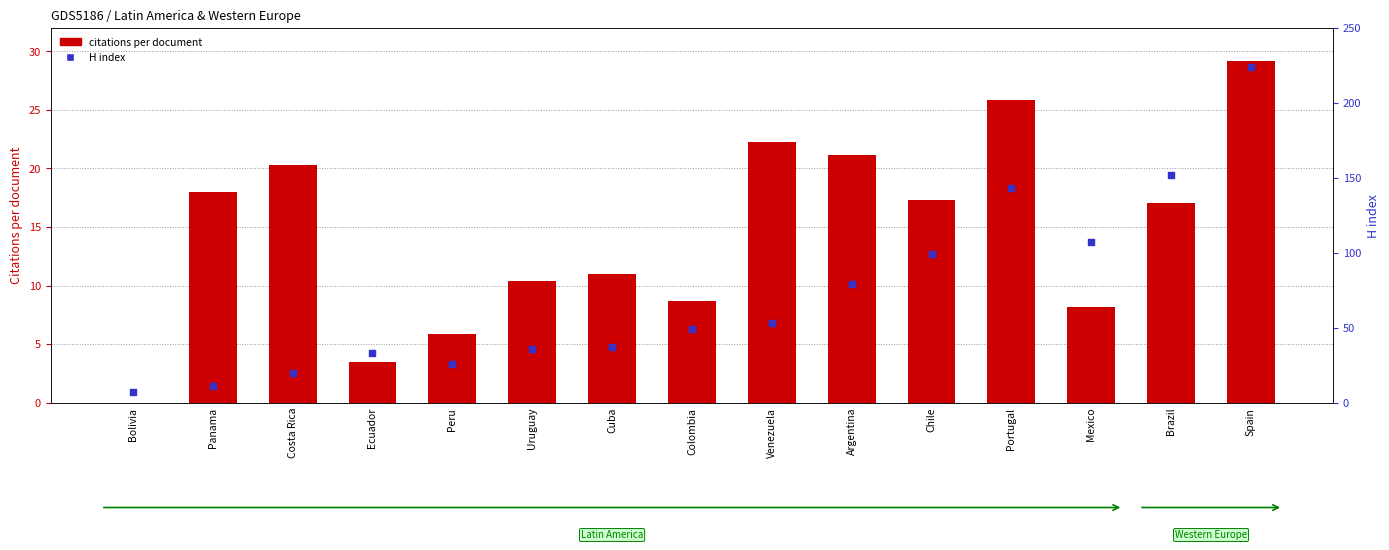

Is the value of H index at Portugal greater than the value of citations per document at Mexico?

Yes